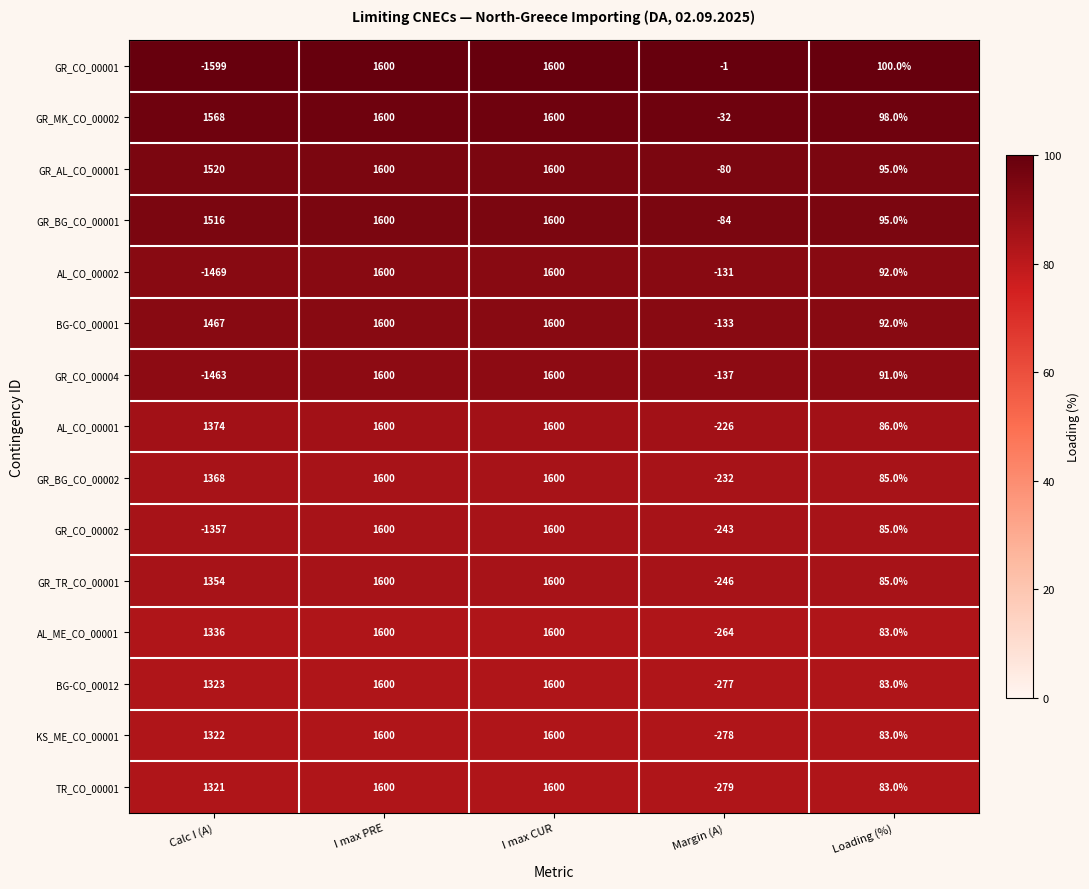

Which series has the largest total across all categories?

GR_MK_CO_00002